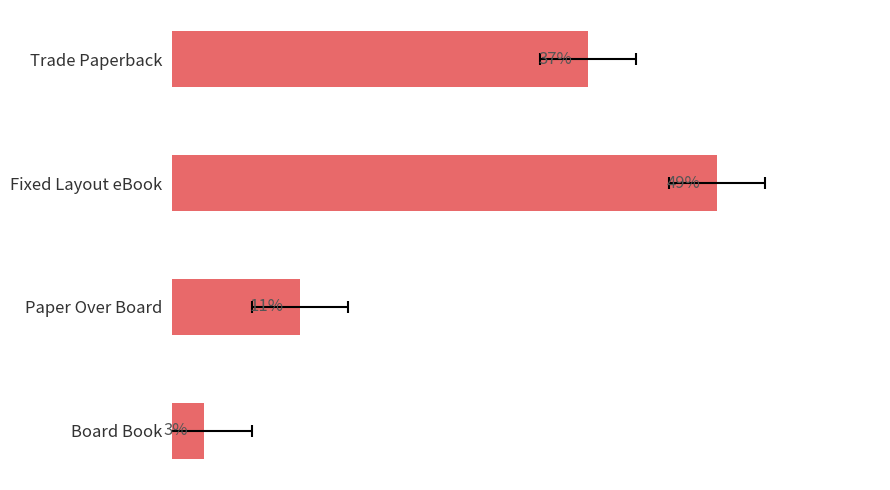

How many values are below 13?

2